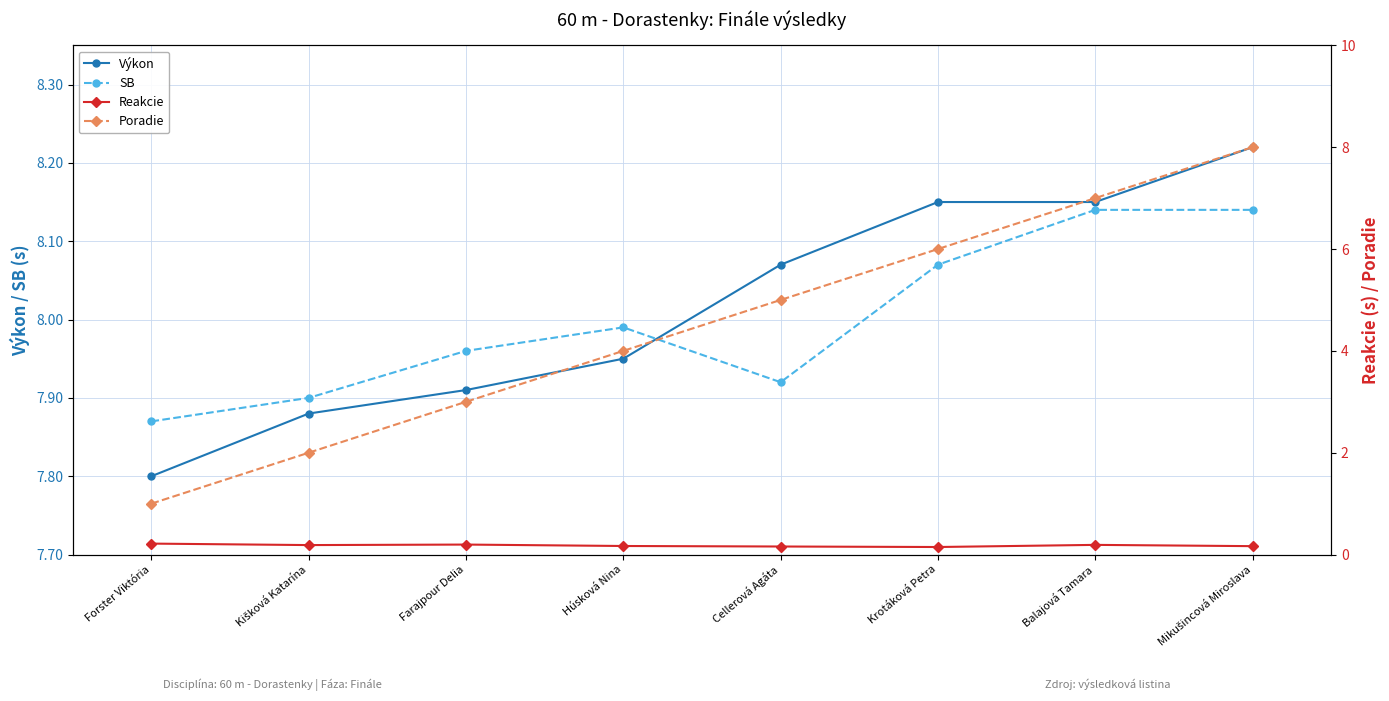

What is the lowest value of the Výkon series?

7.8